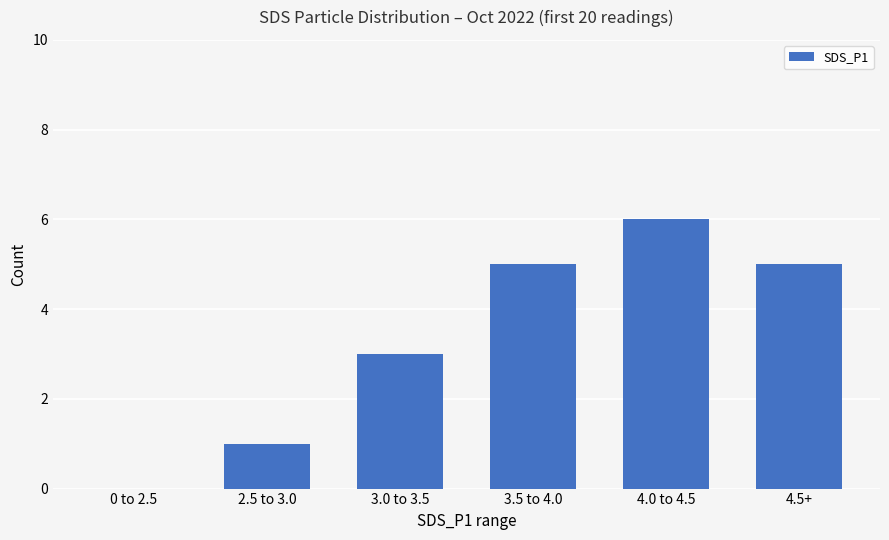

The value at 3.5 to 4.0 is 8. True or false?

False